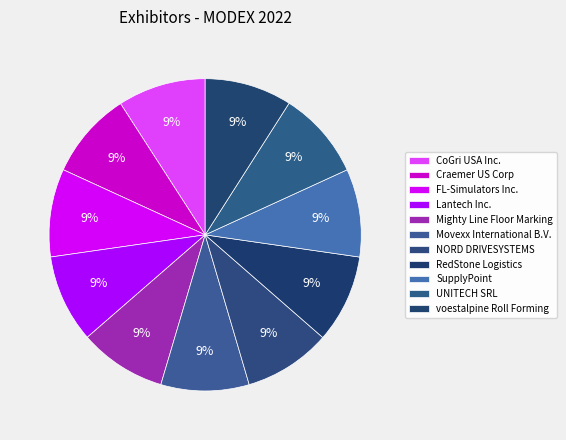

Which slice is the largest?

RedStone Logistics